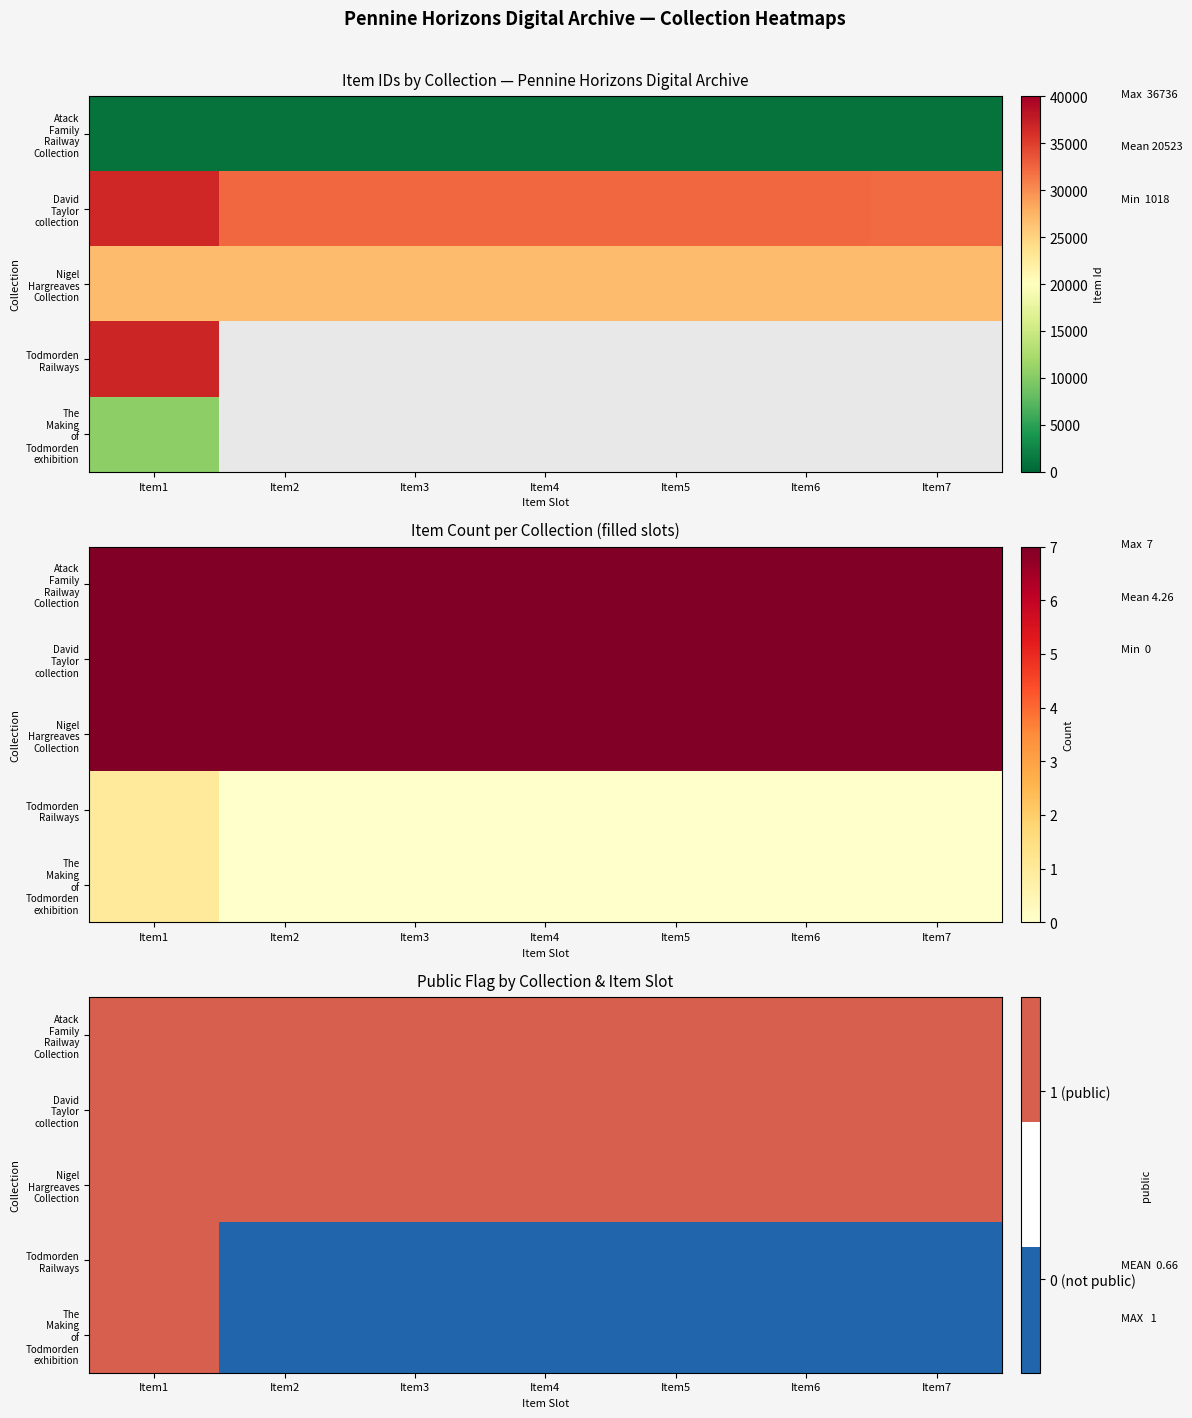

Which category has the highest value in the Nigel Hargreaves Collection series?

Item1